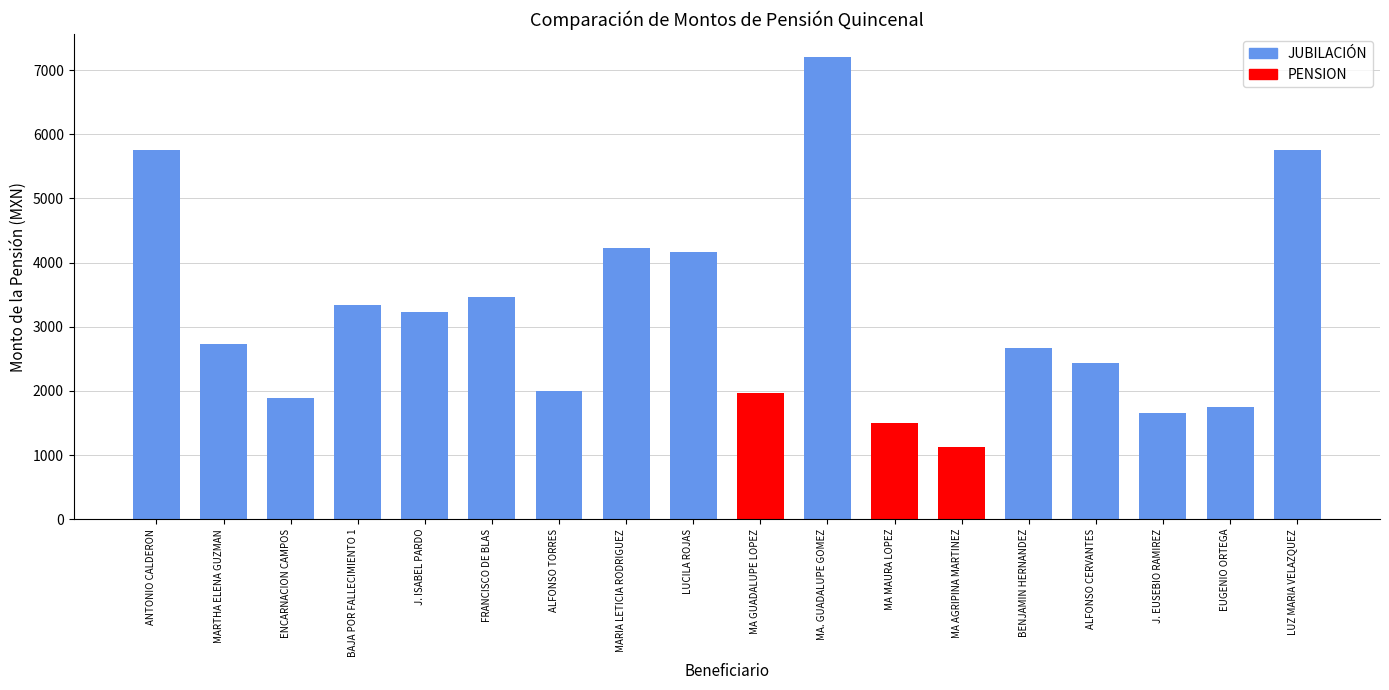

Where does the data first go above 2732?

ANTONIO CALDERON